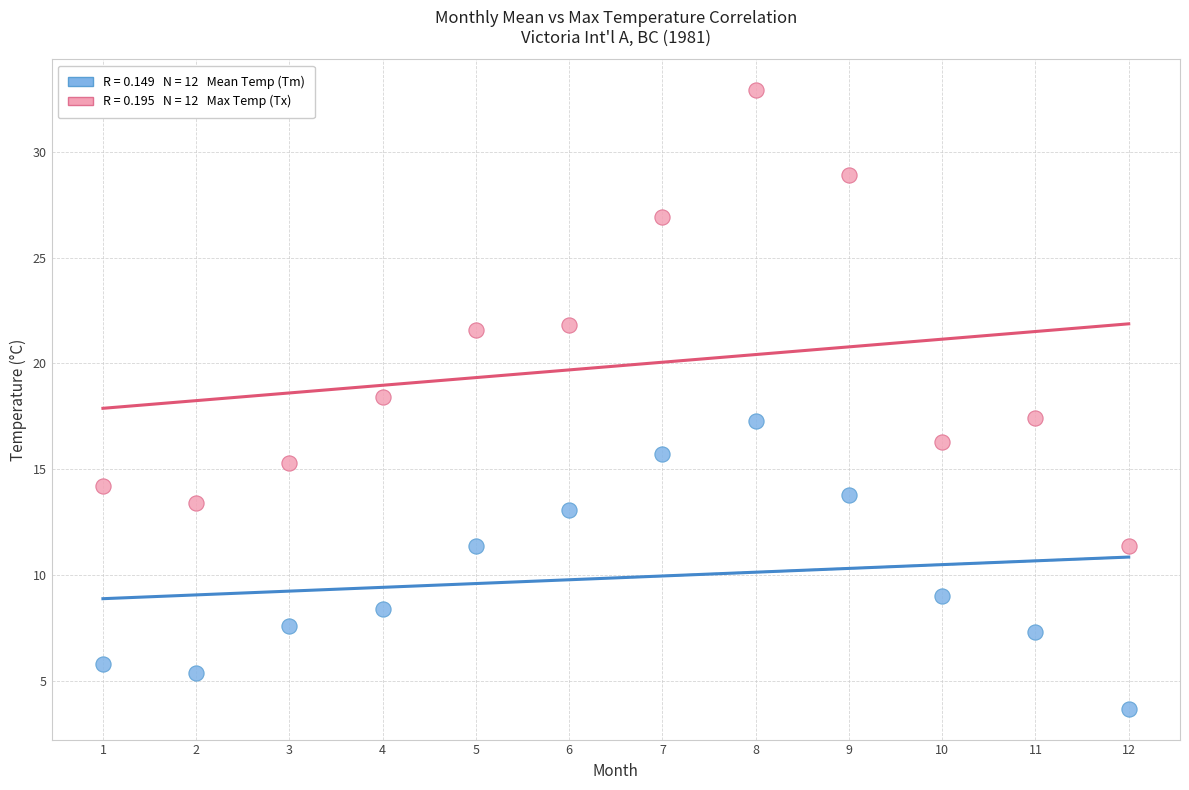

Across all data points, what is the range of X values (max minus min)?

11.0